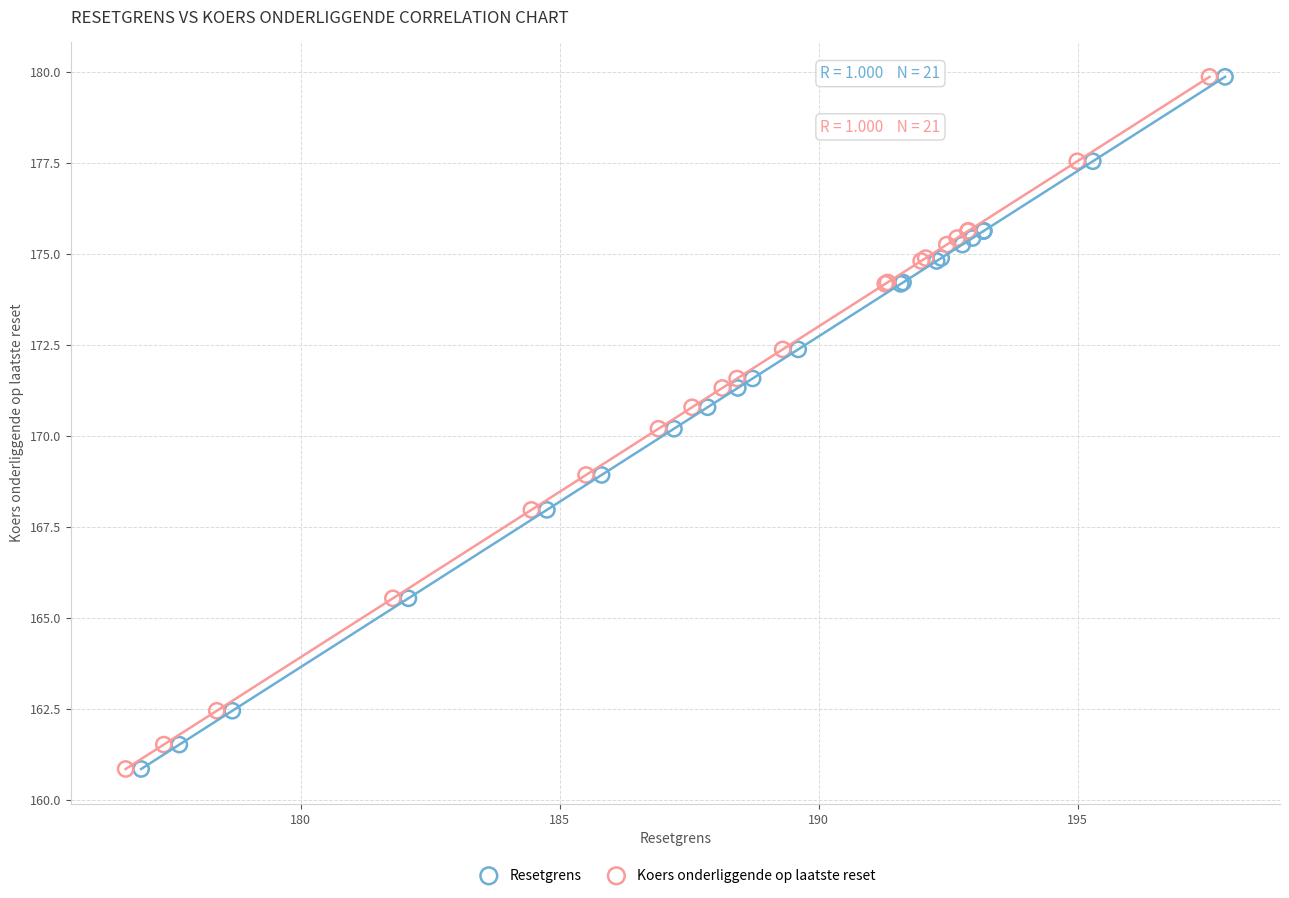

What are all the series names shown in the legend?

Resetgrens, Koers onderliggende op laatste reset